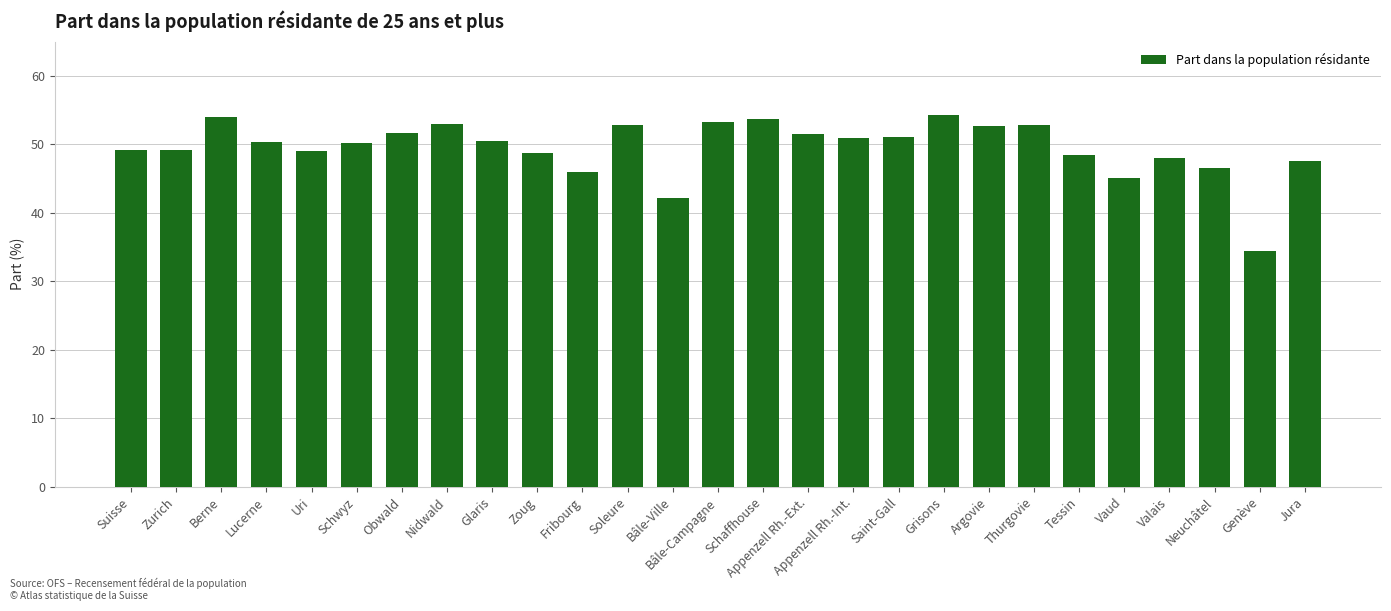

What is the change in value from Lucerne to Valais?

-2.3